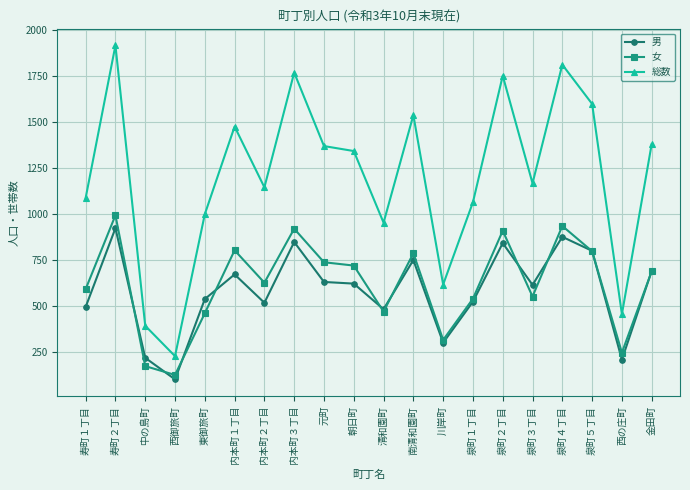

At which label does 総数 first exceed 1342?

寿町２丁目